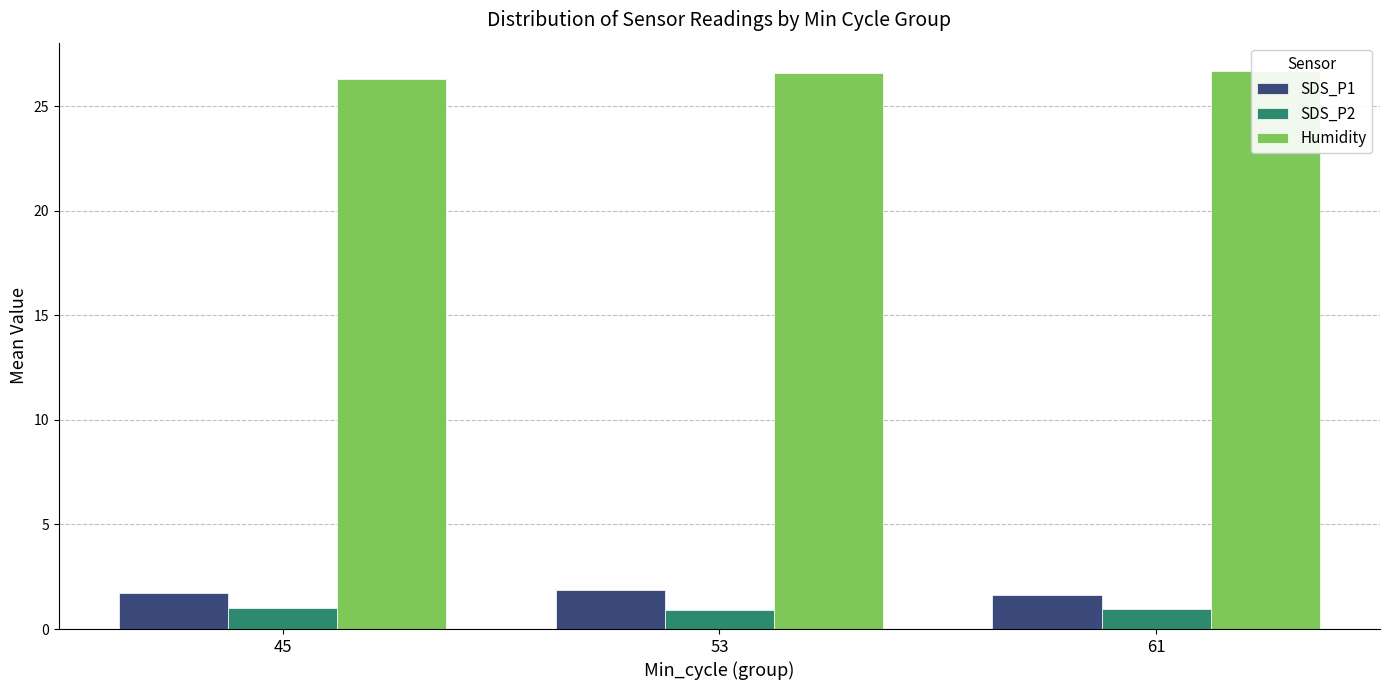

Reading left to right, extract all data points from this chart.

SDS_P1: 1.7	1.9	1.6
SDS_P2: 1.0	0.9	1.0
Humidity: 26.3	26.6	26.7